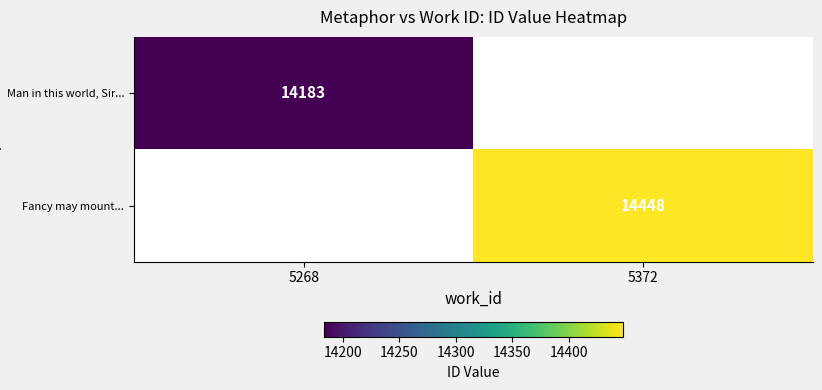

True or false: Man in this world, Sir... has a value of 3455 at 5268.

False